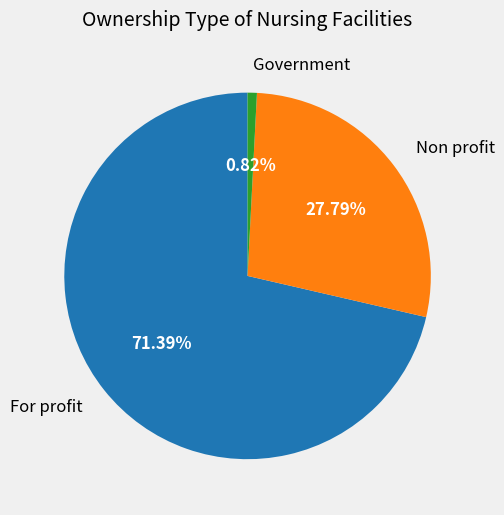

Count the number of slices in the pie.

3